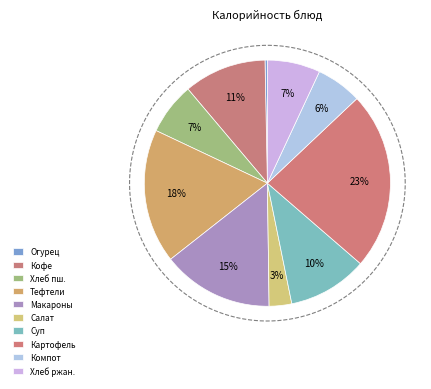

Do Хлеб пшеничный and Салат Ассорти together represent more than half of the pie?

No